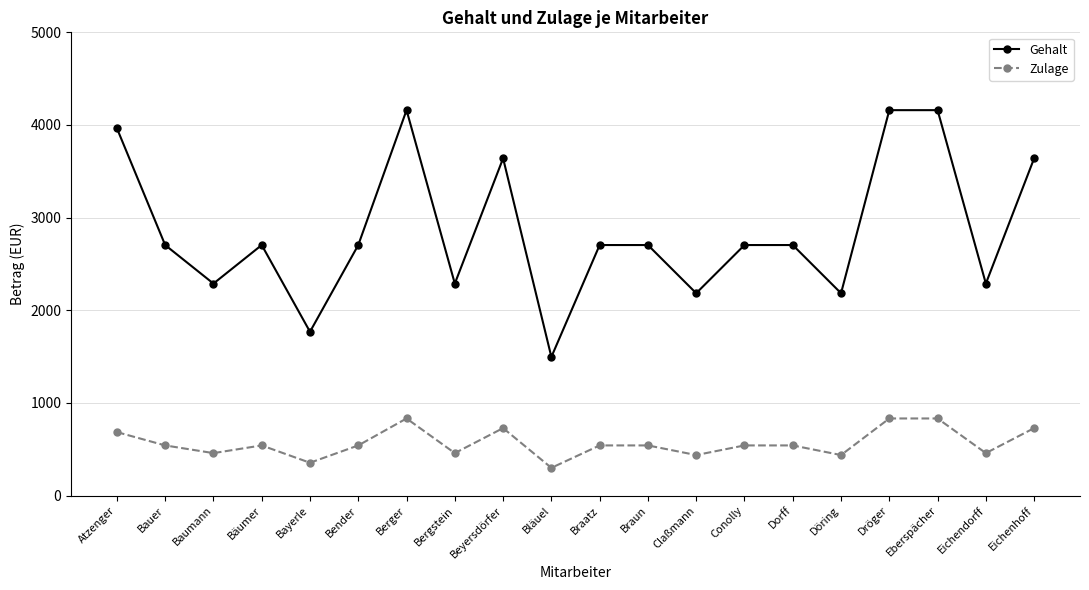

What is the smallest value displayed?

299